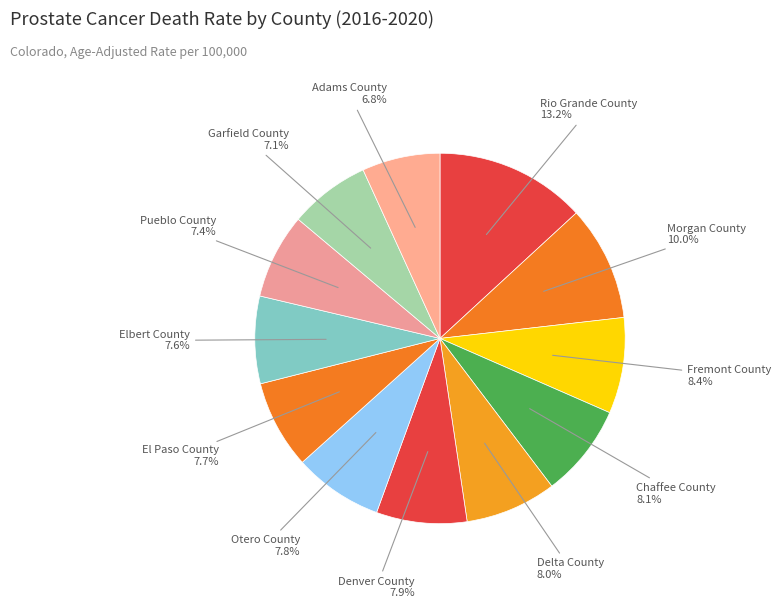

How much of the chart is everything except Denver County?

92.1%